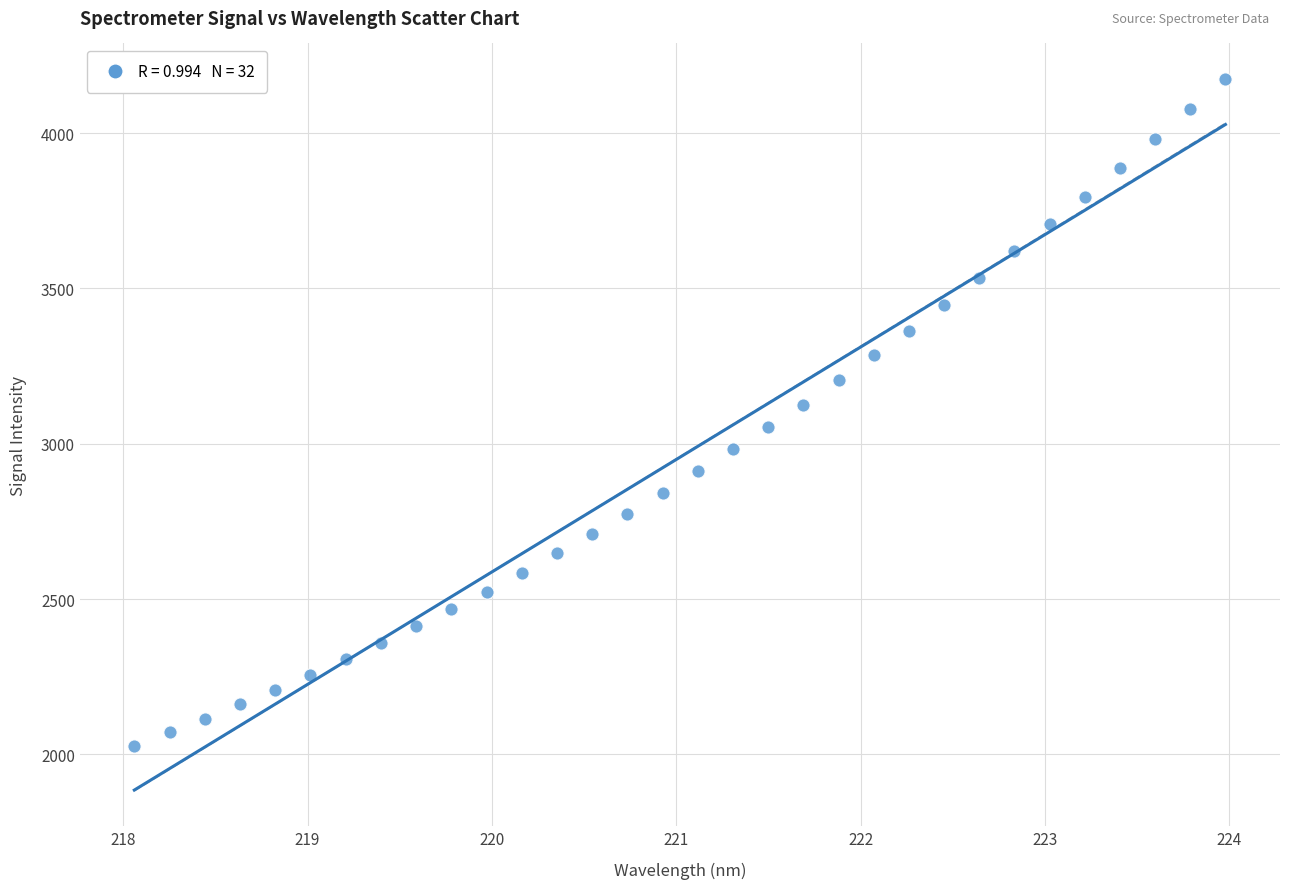

What is the range of Y values (max minus min)?

2146.2